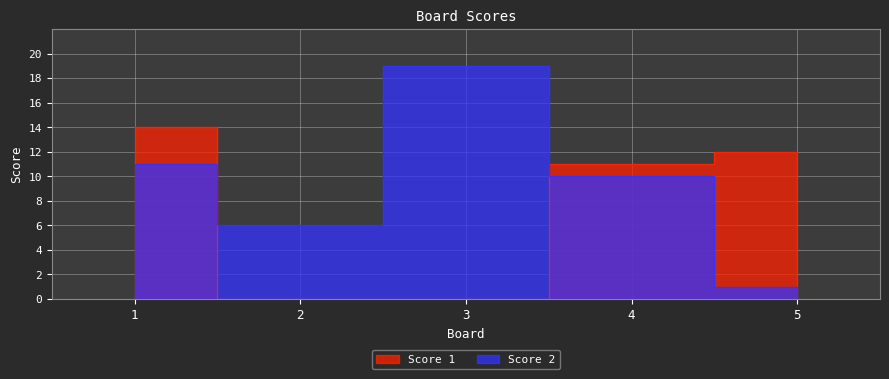

Is this an area chart (filled region under the line)?

No